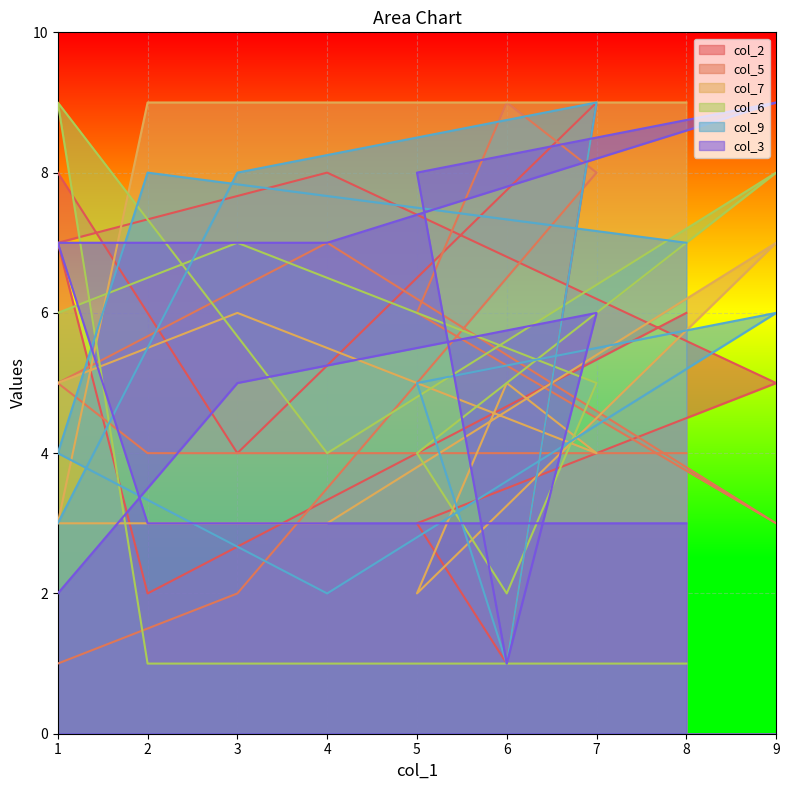

What is the value of the col_2 point at the 9th from the left?

2